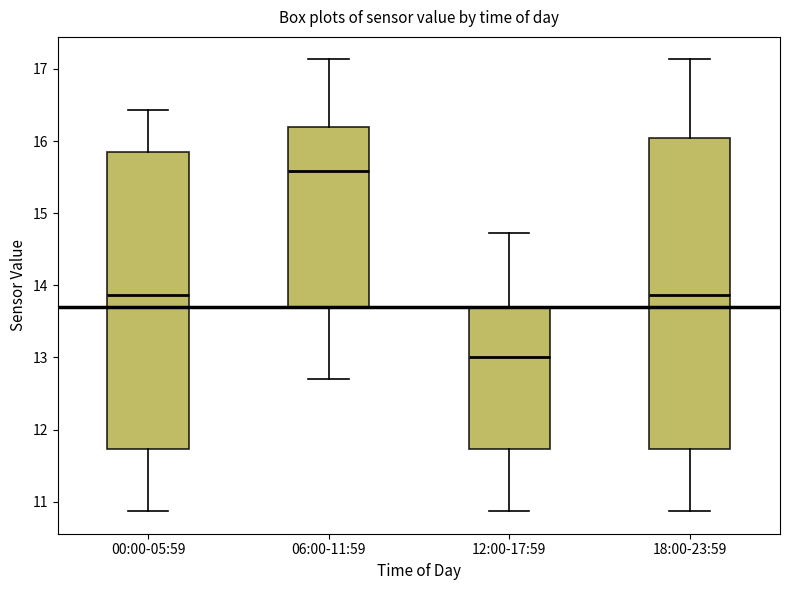

Reading left to right, read every box against the y-axis: the position of its median line, the range the box covers, and the ends of its whiskers. The values are not printed on the chart, so give them approximately, as read against the axis.

00:00-05:59: median 13.9, box 11.7 to 15.9, whiskers 10.9 to 16.4
06:00-11:59: median 15.6, box 13.7 to 16.2, whiskers 12.7 to 17.1
12:00-17:59: median 13.0, box 11.7 to 13.7, whiskers 10.9 to 14.7
18:00-23:59: median 13.9, box 11.7 to 16.0, whiskers 10.9 to 17.1